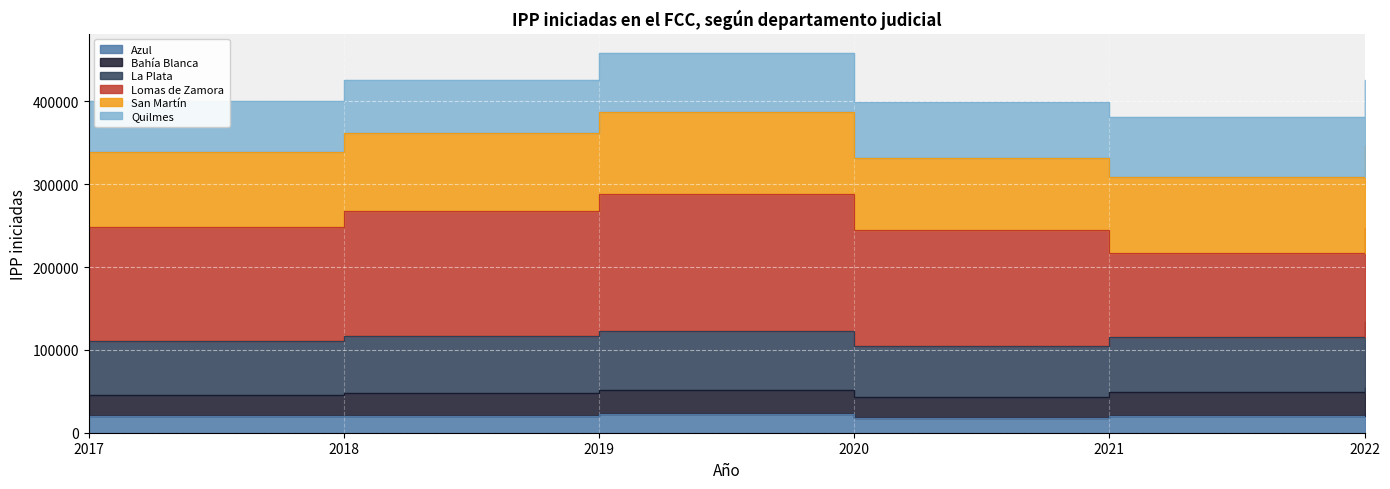

Which category has the lowest value across all series?

2020